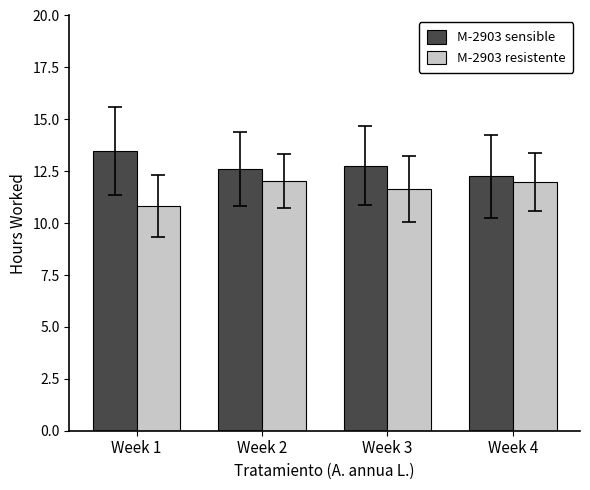

What is the sum of all M-2903 resistente values?

46.5